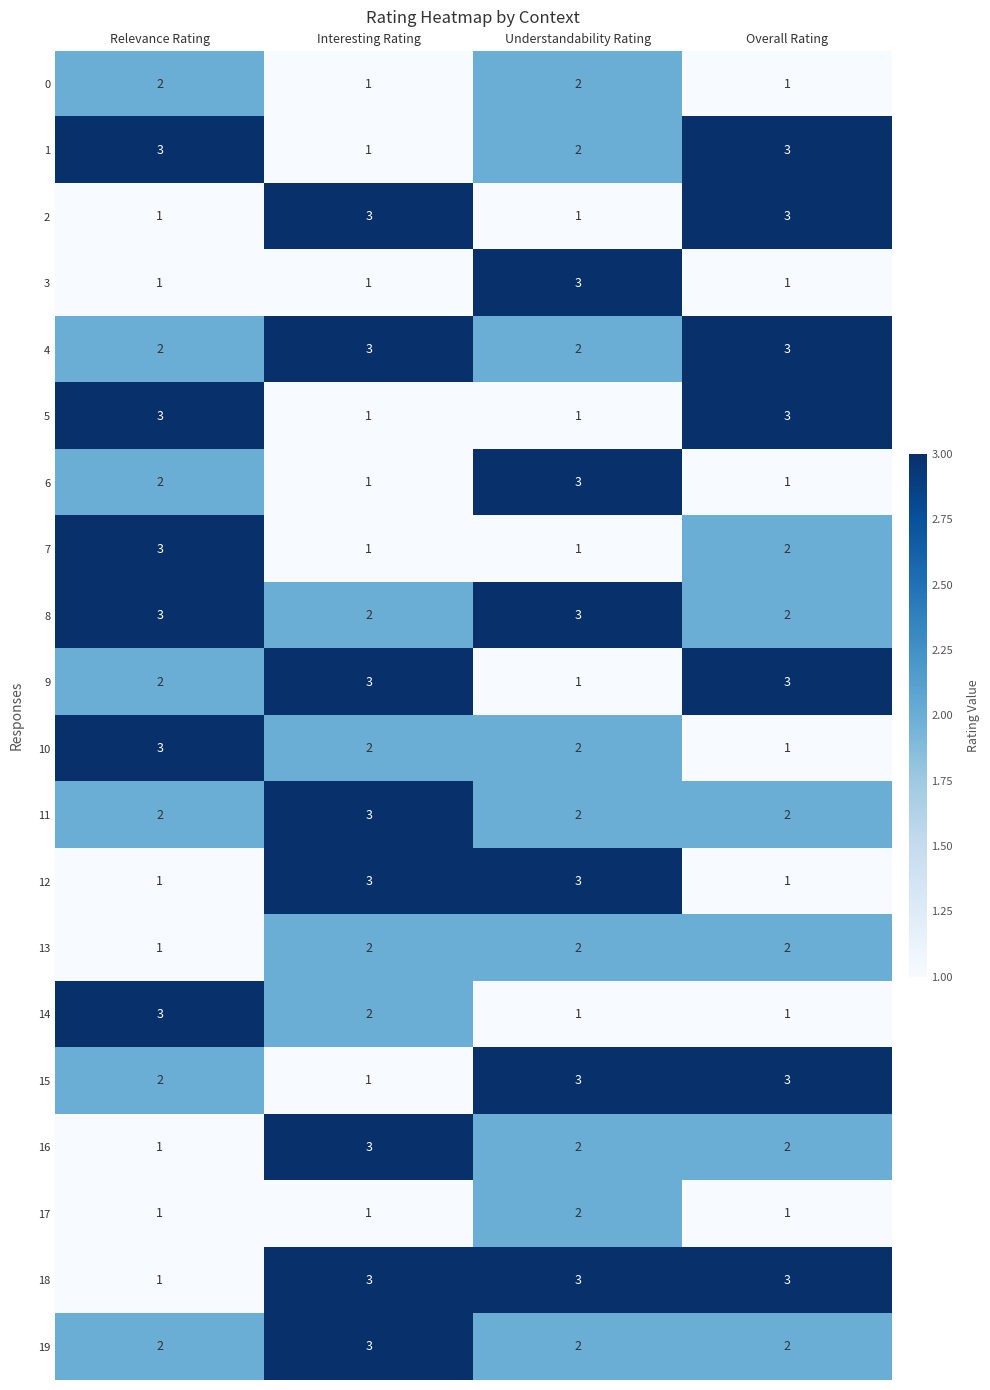

Is the value of 19 at Interesting Rating greater than the value of 4 at Understandability Rating?

Yes